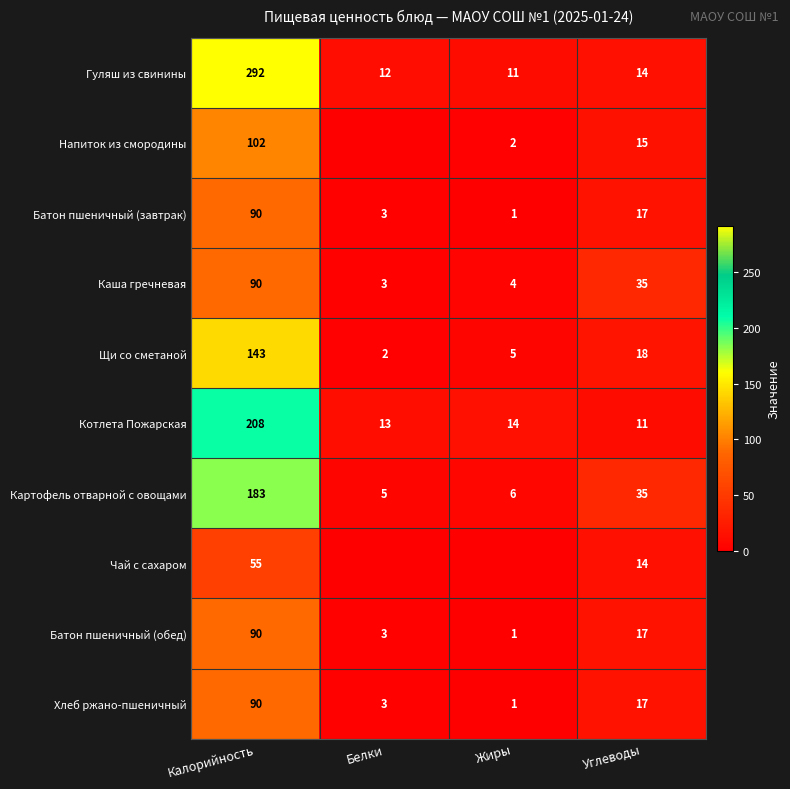

The Хлеб ржано-пшеничный series shows 1 at Жиры. True or false?

True